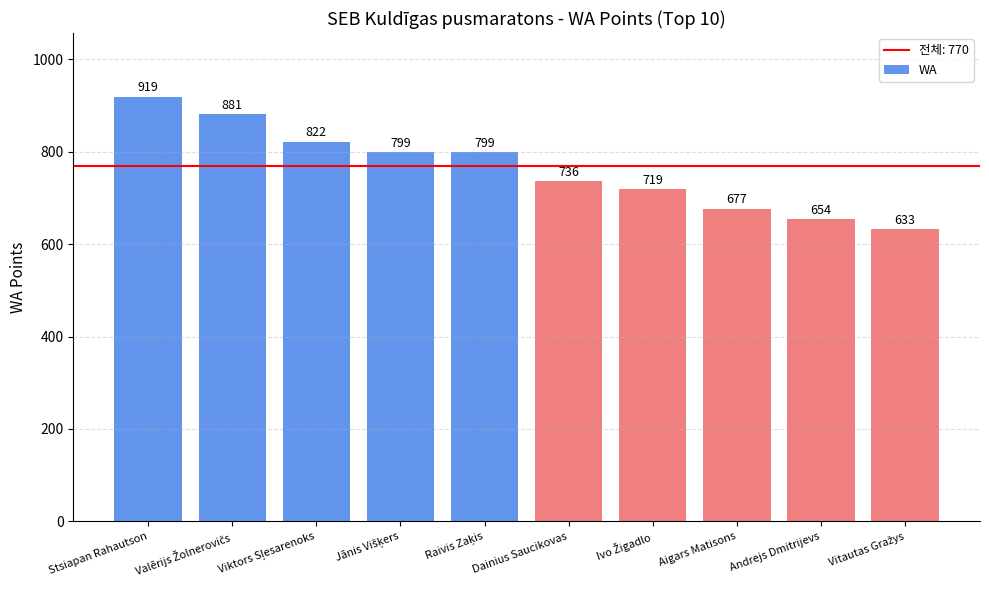

What is the average value?

764